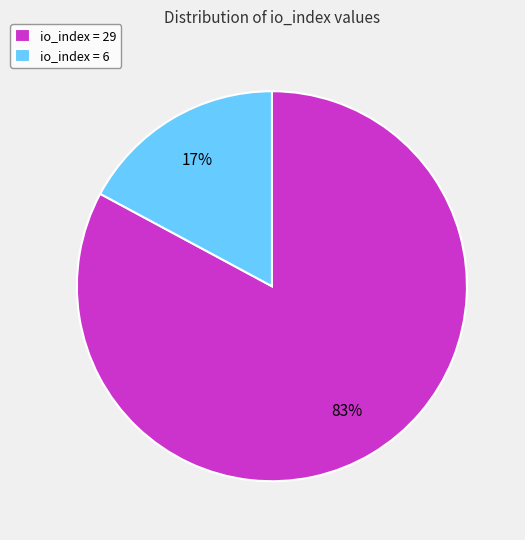

How many segments does this pie chart have?

2